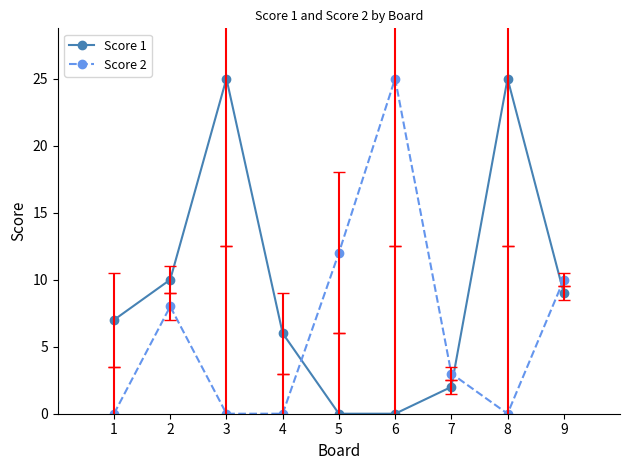

Is the value of Score 2 at 7 greater than the value of Score 1 at 4?

No